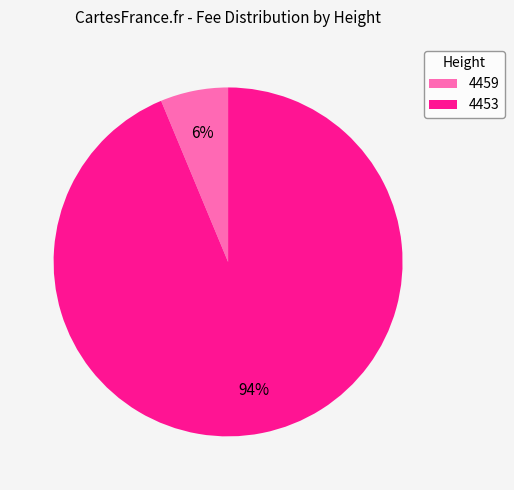

Which slice is the smallest?

4459